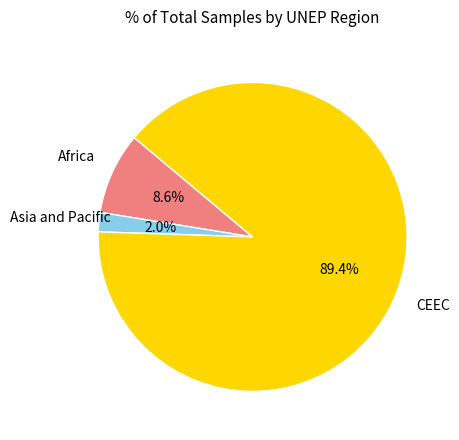

Is there a majority slice in this chart?

Yes